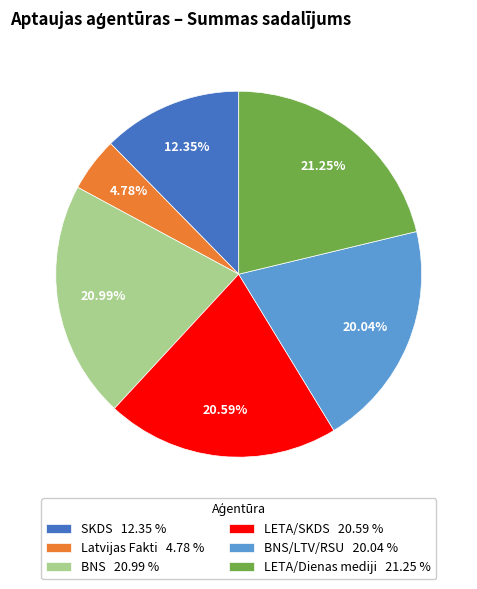

Between SKDS 12.35 % and LETA/SKDS 20.59 %, which is larger?

LETA/SKDS 20.59 %